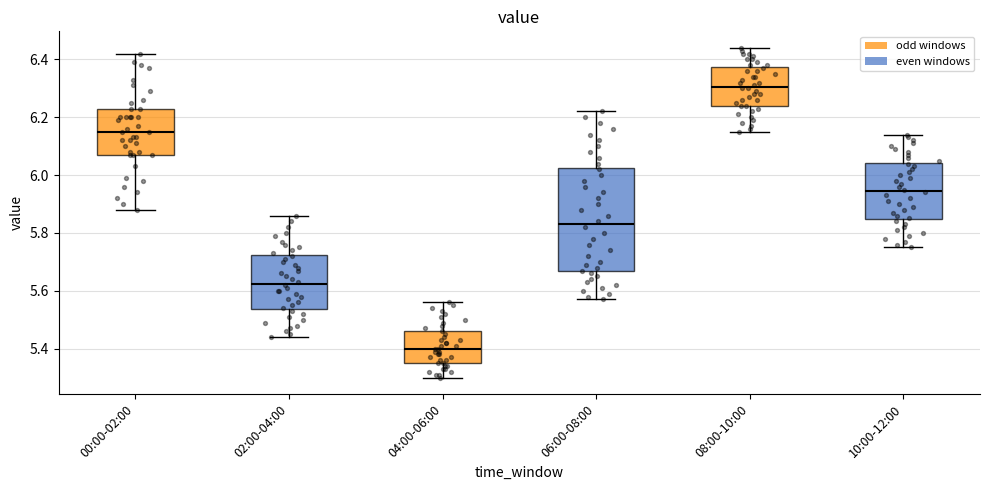

Which box has the highest median line?

08:00-10:00